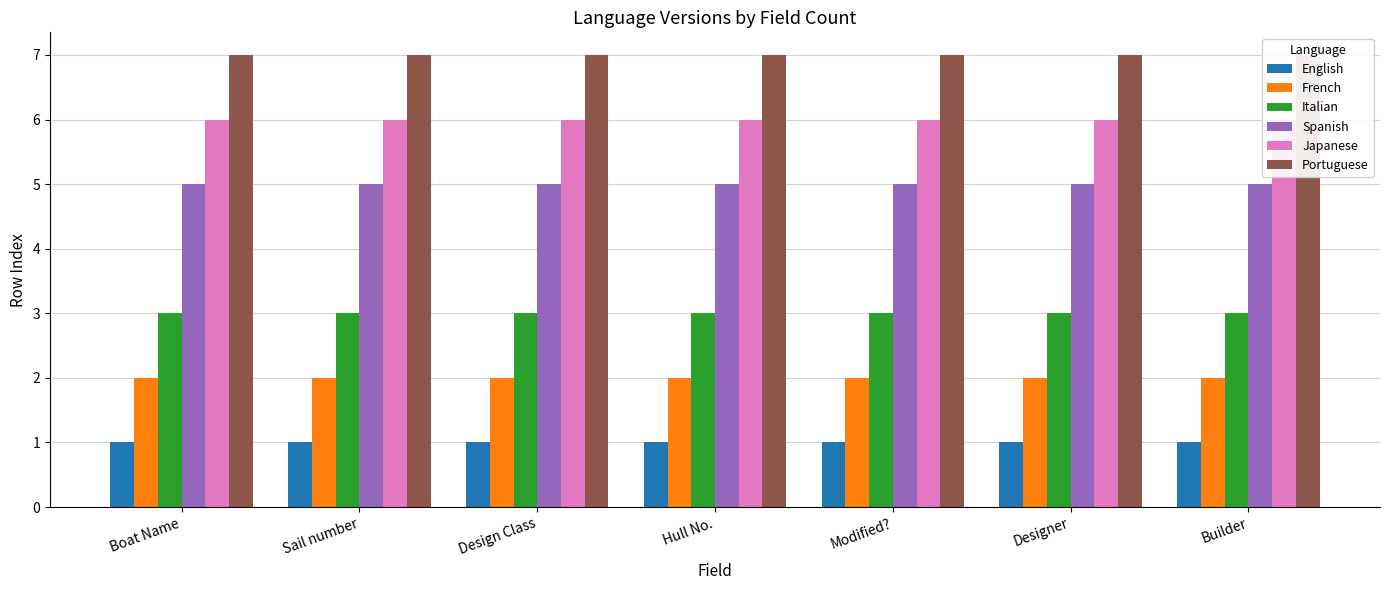

True or false: English has a value of 1 at Designer.

True